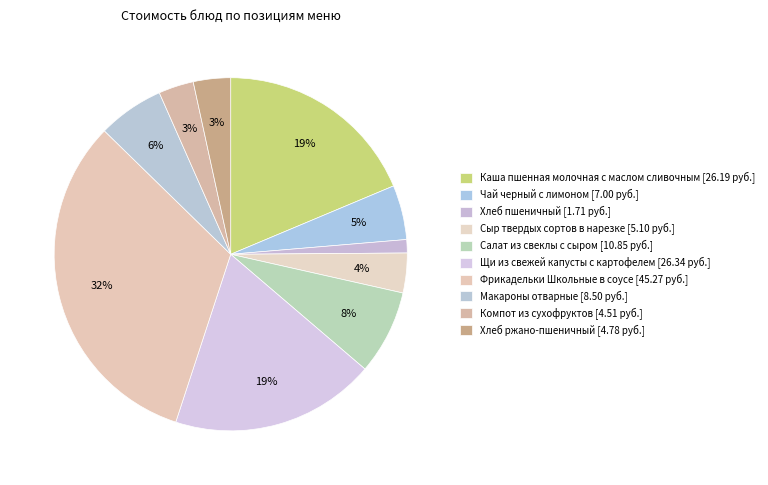

Is the sum of Макароны отварные and Компот из сухофруктов greater than half?

No